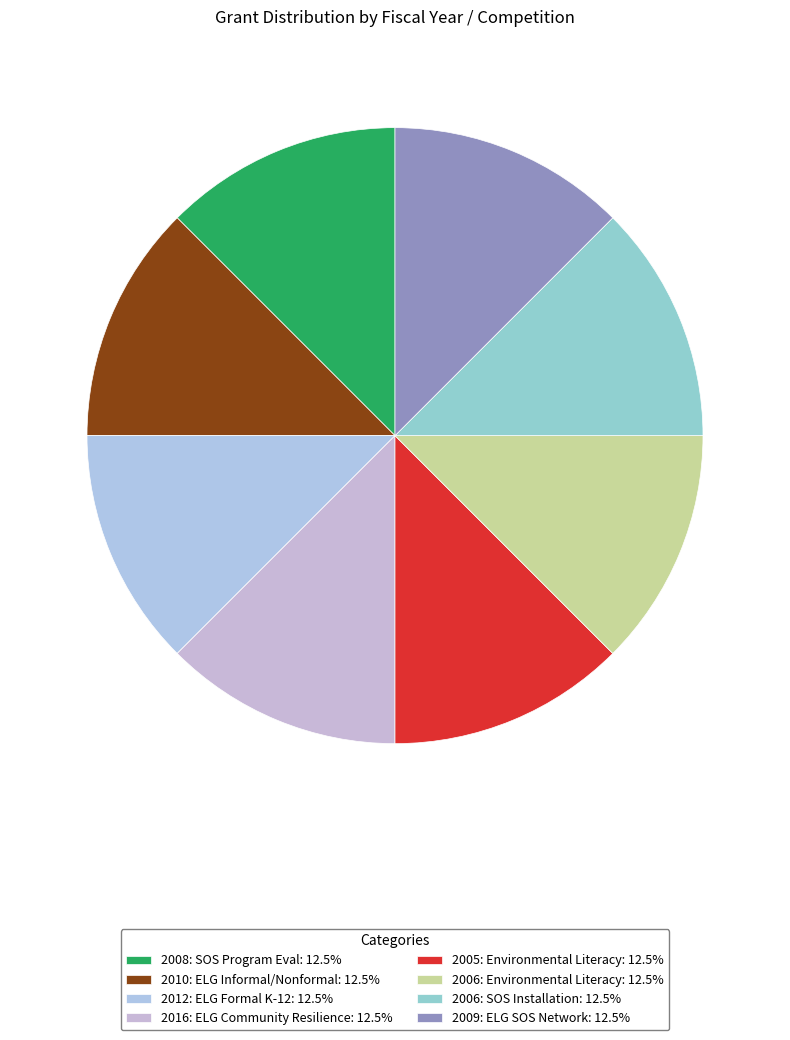

How many segments does this pie chart have?

8